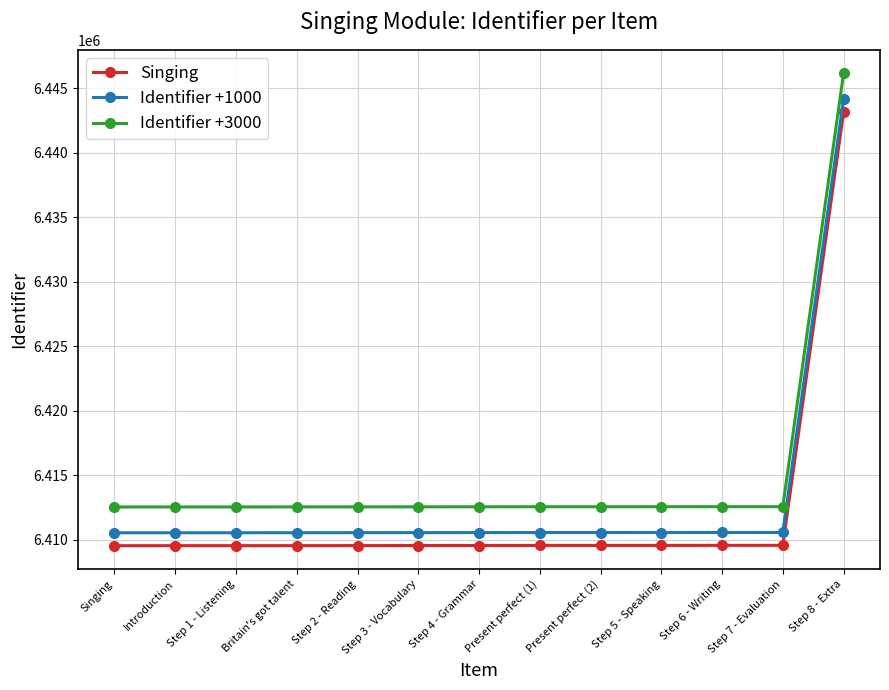

Which category has the highest value across all series?

Step 8 - Extra